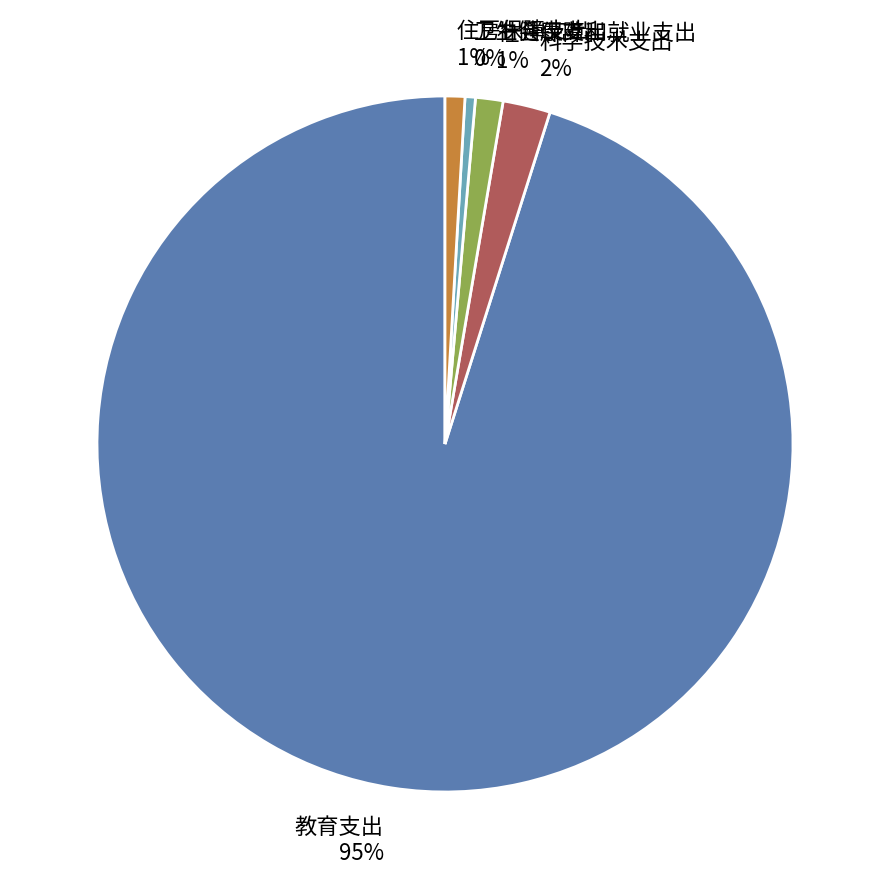

Does 社会保障和就业支出 represent more than half of the total?

No